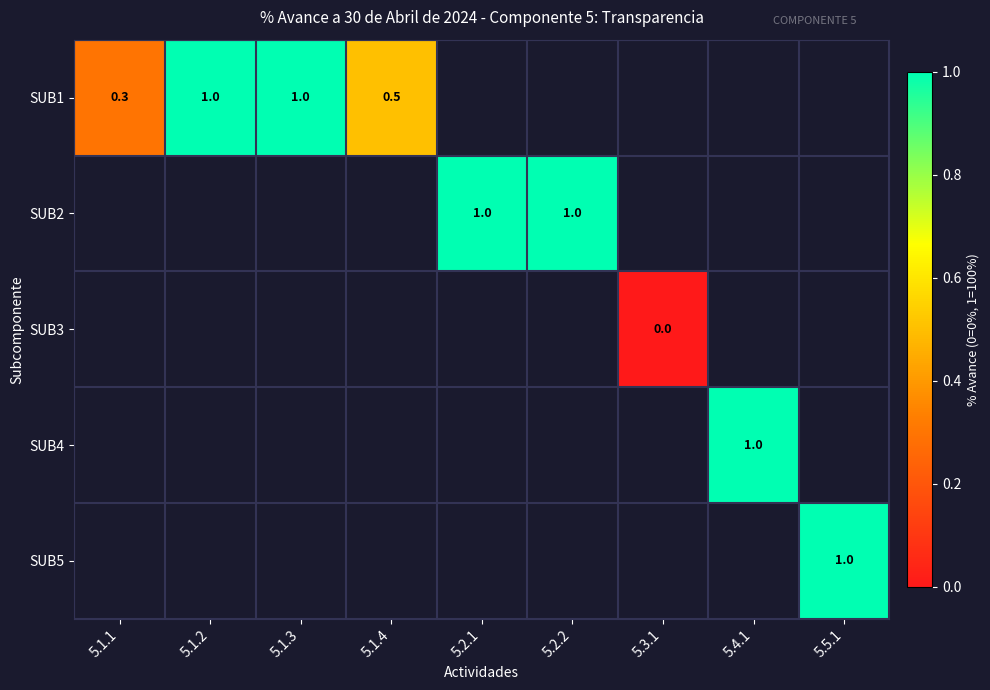

At which category does the chart reach its minimum across all series?

5.3.1